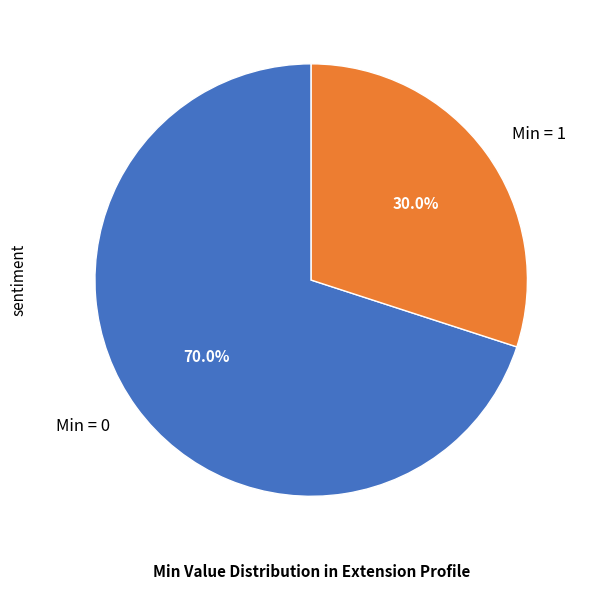

How many slices are in this pie chart?

2